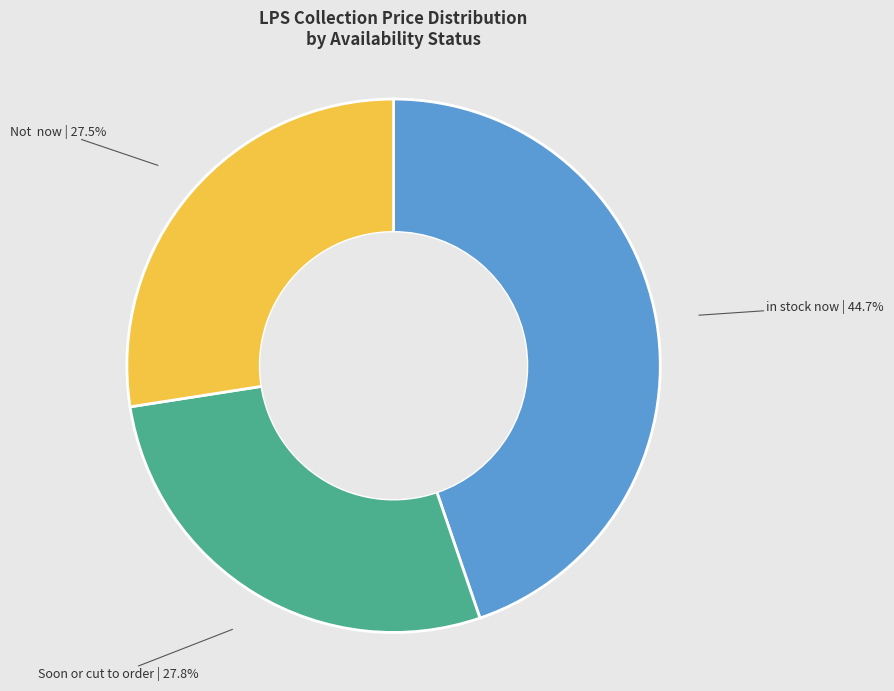

Is there a majority slice in this chart?

No